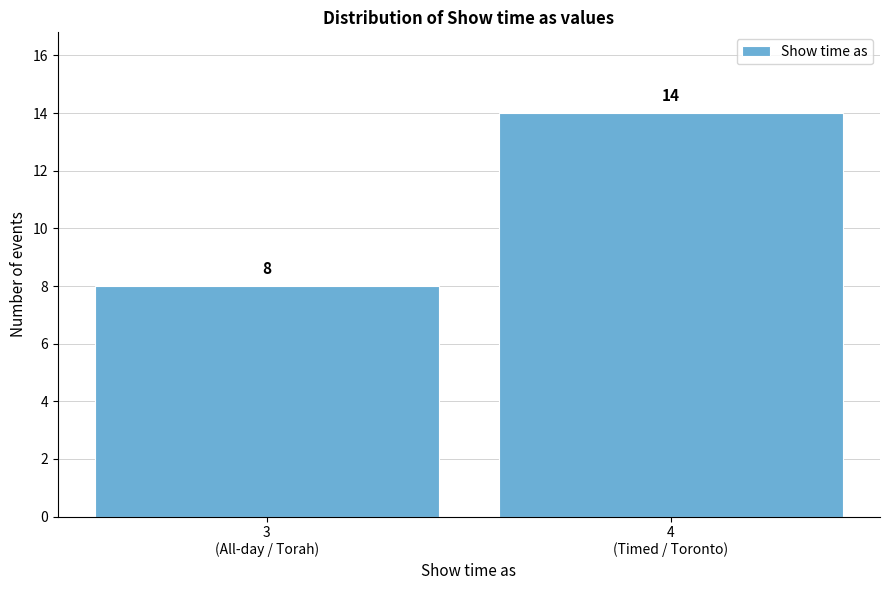

Reading left to right, what are all the values shown in this chart?

8	14